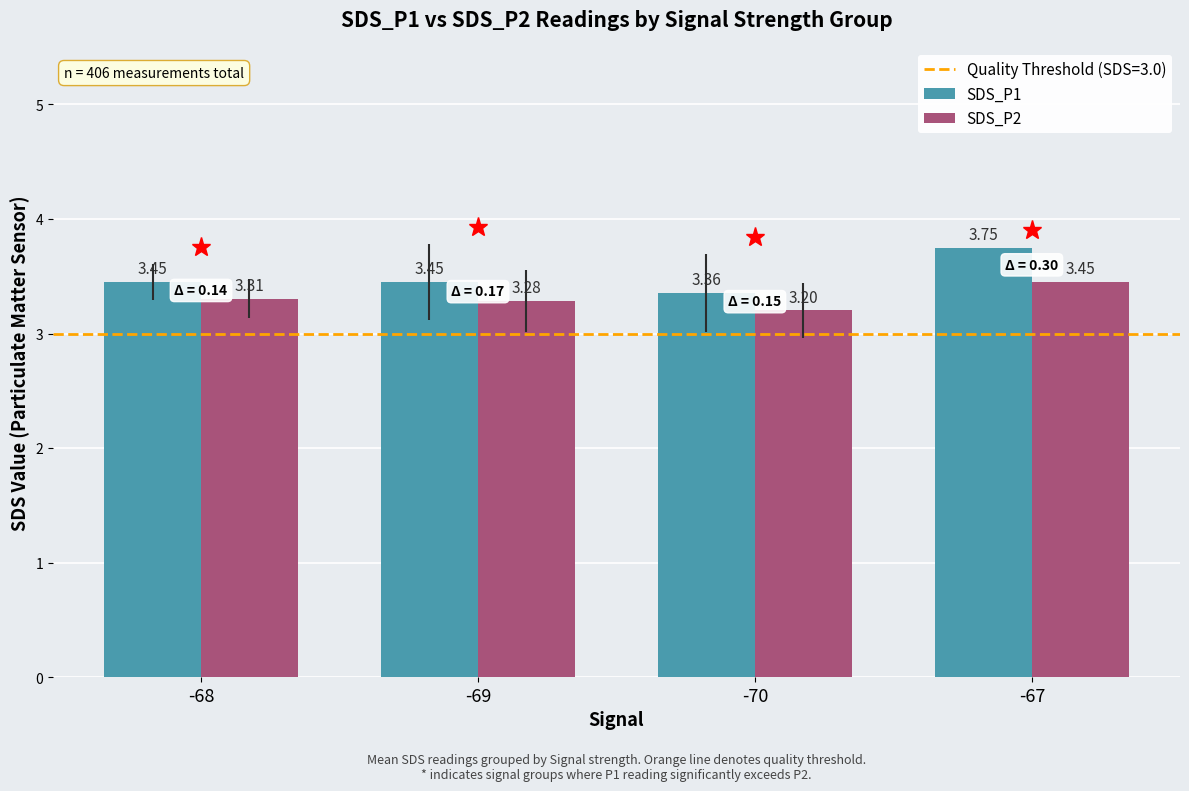

Between -68 and -69, which series saw the biggest shift?

SDS_P2